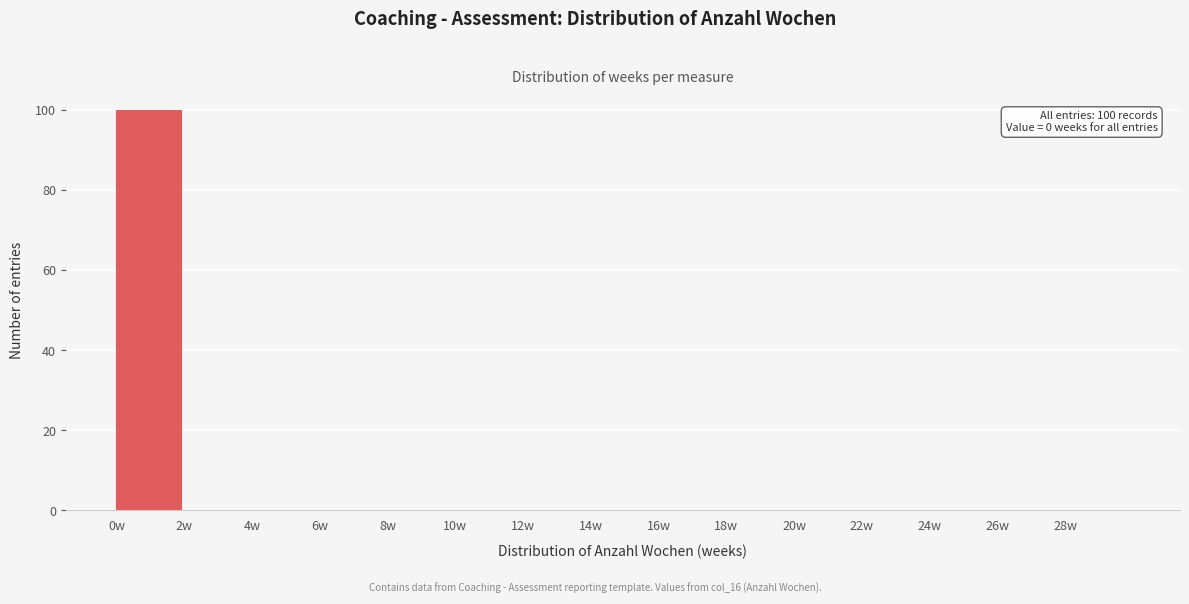

Over which range of the x-axis is the bar tallest?

0 to 2